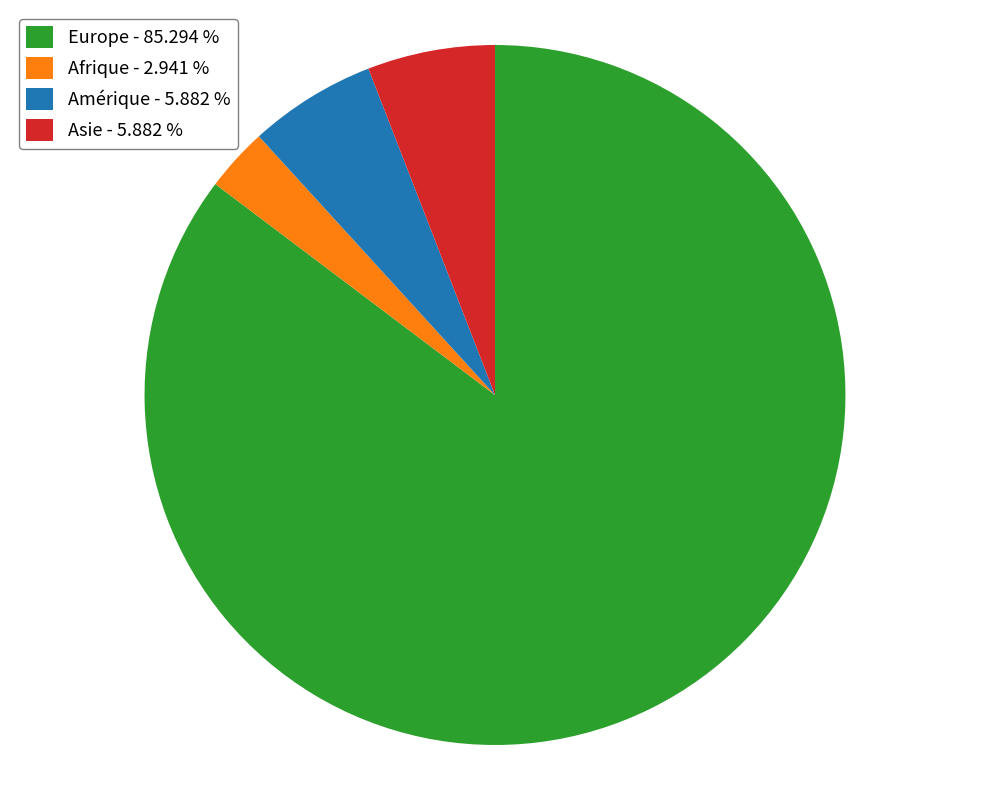

Which slice is the largest?

Europe - 85.294 %